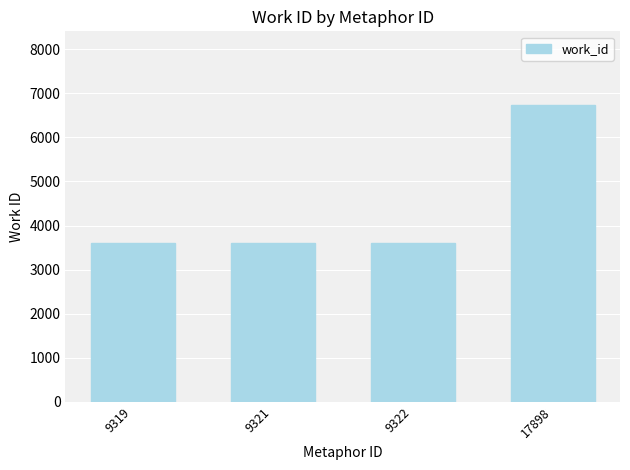

Is it true that the value at 9319 is 5625?

False